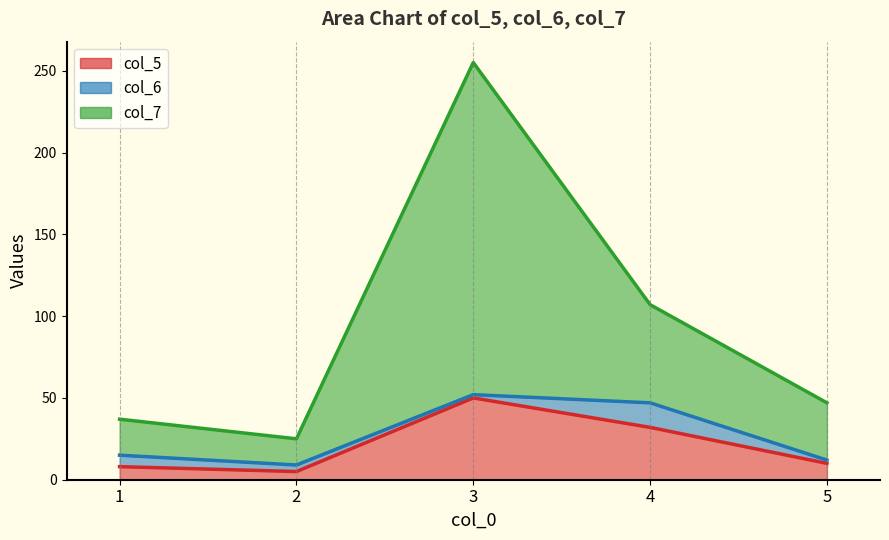

Which series has the largest total across all categories?

col_7